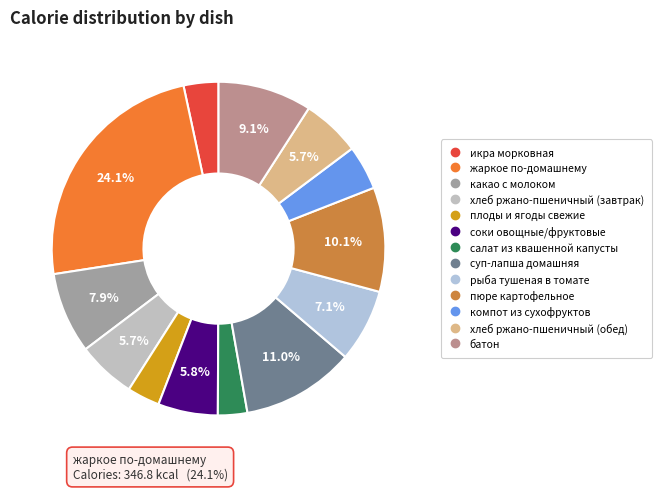

The соки овощные/фруктовые slice represents 19% of the pie. True or false?

False